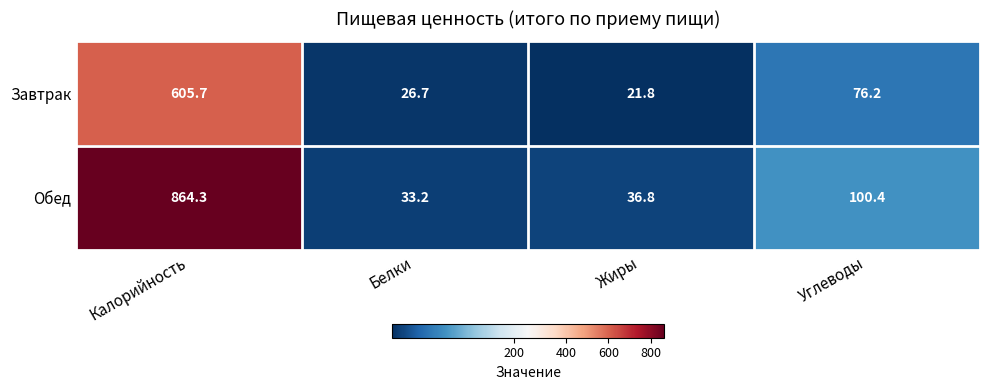

How many data points does each series have?

4